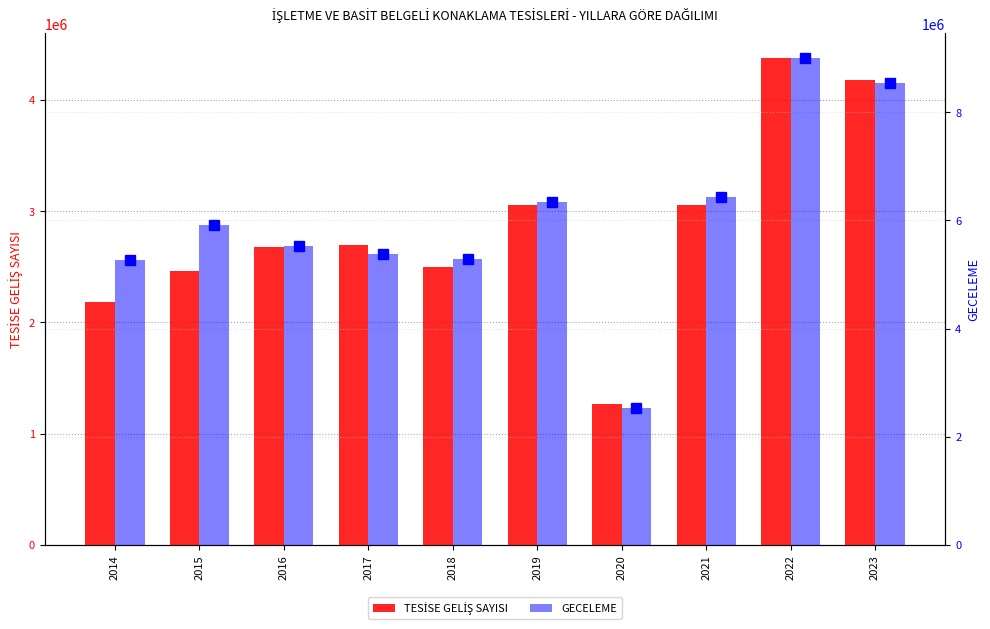

What is the value of the TESİSE GELİŞ SAYISI bar at the 3rd from the left?

2681006